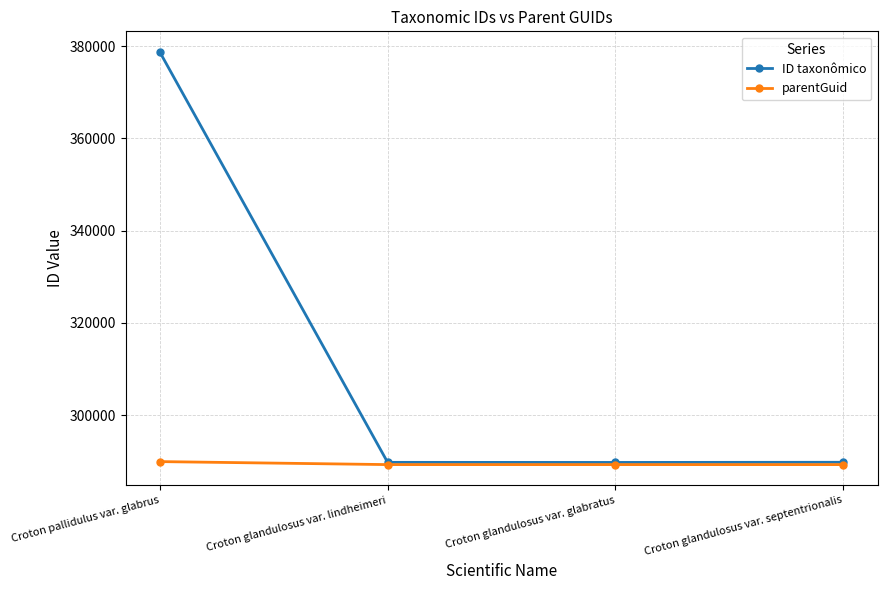

Is the value of parentGuid at Croton glandulosus var. glabratus greater than the value of ID taxonômico at Croton pallidulus var. glabrus?

No